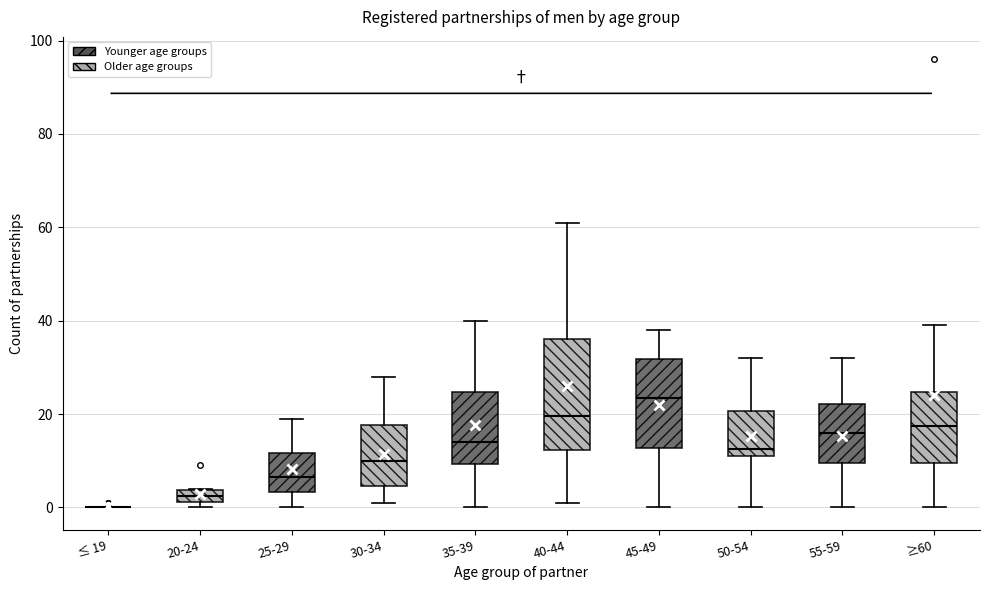

Comparing the boxes themselves (not the whiskers), which one is the tallest?

40-44